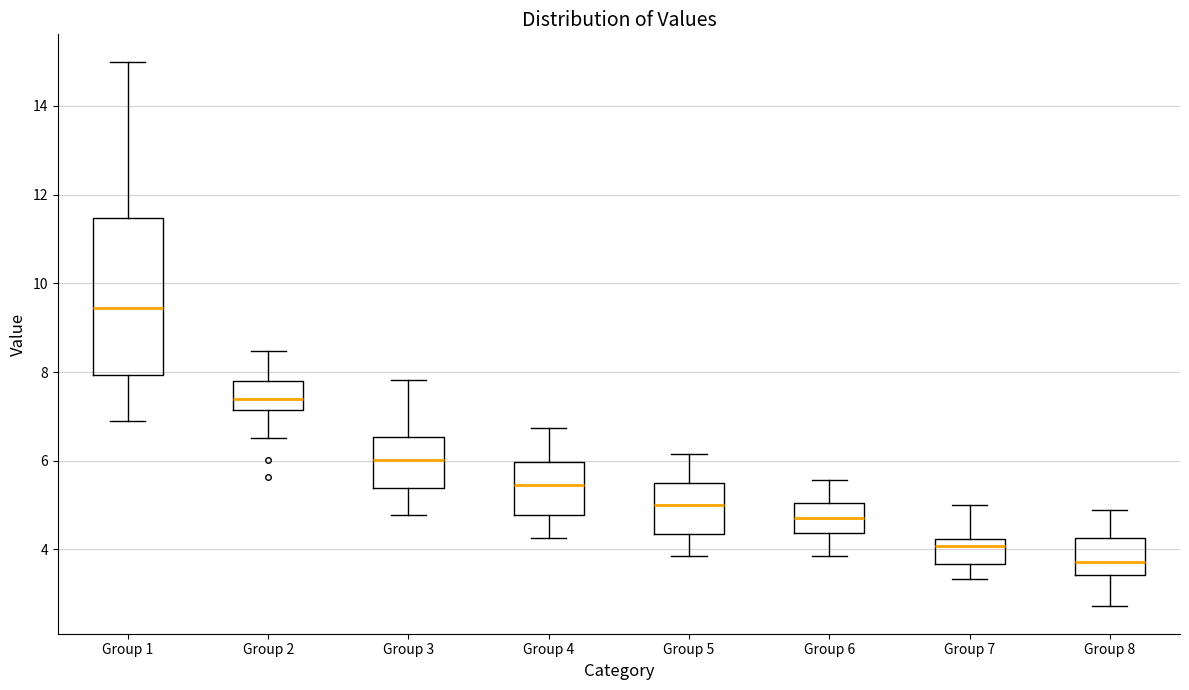

Reading left to right, transcribe this box plot: for each box, give where its median line is, the range the box spans, and where its two whiskers end, as read against the y-axis. The values are not printed on the chart, so give them approximately, as read against the axis.

Group 1: median 9.4, box 8.0 to 11.4, whiskers 7.0 to 15.0
Group 2: median 7.4, box 7.2 to 7.8, whiskers 6.6 to 8.4
Group 3: median 6.0, box 5.4 to 6.6, whiskers 4.8 to 7.8
Group 4: median 5.4, box 4.8 to 6.0, whiskers 4.2 to 6.8
Group 5: median 5.0, box 4.4 to 5.4, whiskers 3.8 to 6.2
Group 6: median 4.8, box 4.4 to 5.0, whiskers 3.8 to 5.6
Group 7: median 4.0, box 3.6 to 4.2, whiskers 3.4 to 5.0
Group 8: median 3.8, box 3.4 to 4.2, whiskers 2.8 to 4.8